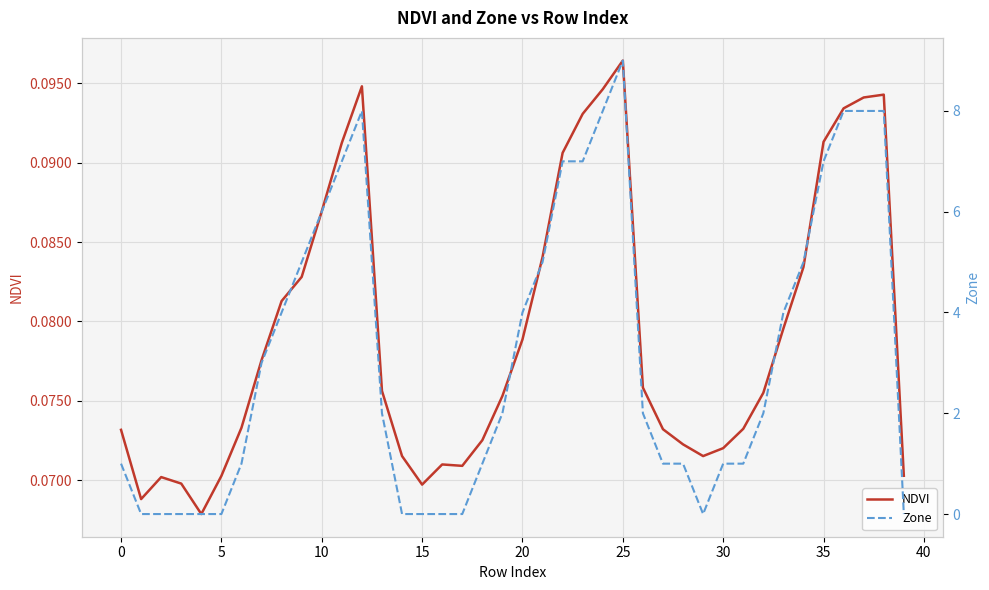

How many categories are shown in the chart?

40